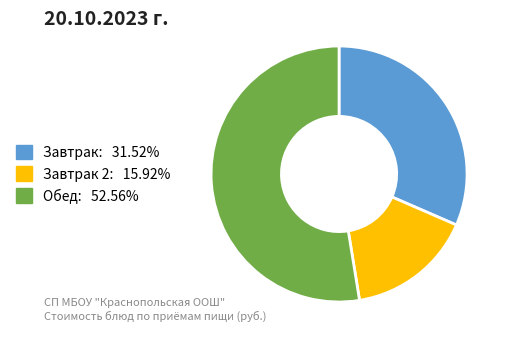

Is there any slice that represents more than half of the pie?

Yes